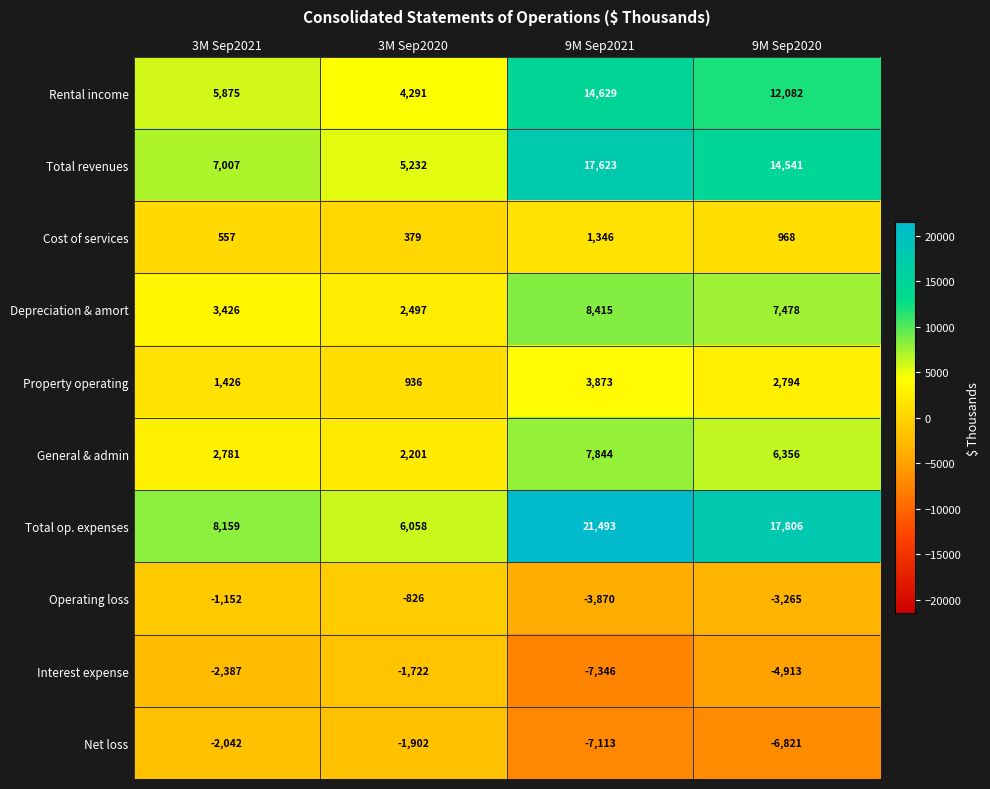

How many categories are shown in the chart?

4